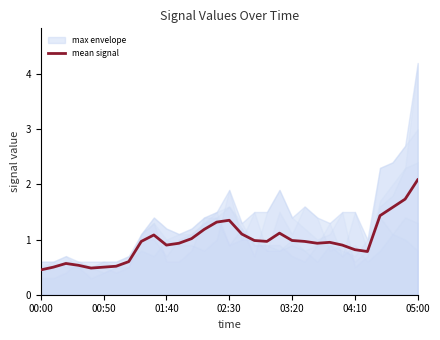

Between 29 and 26, which is larger?

29